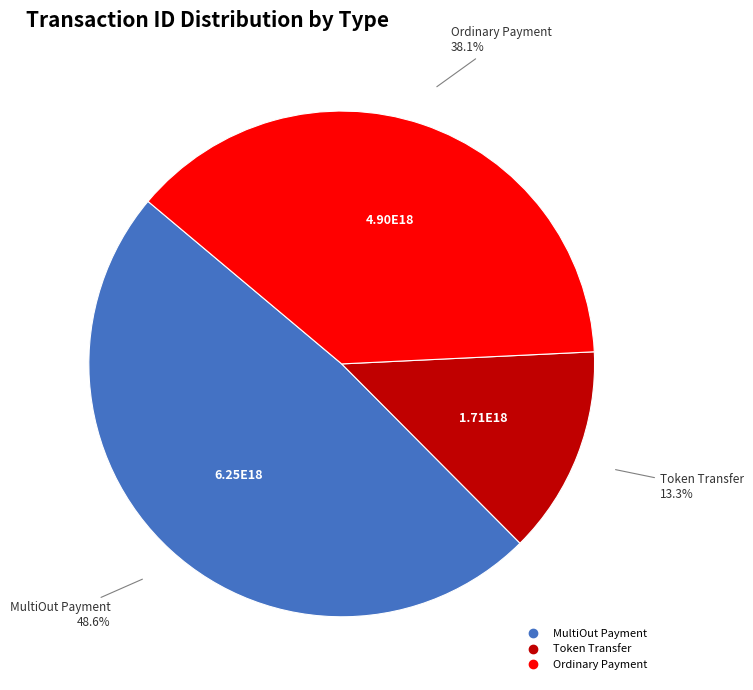

Is there any slice that represents more than half of the pie?

No